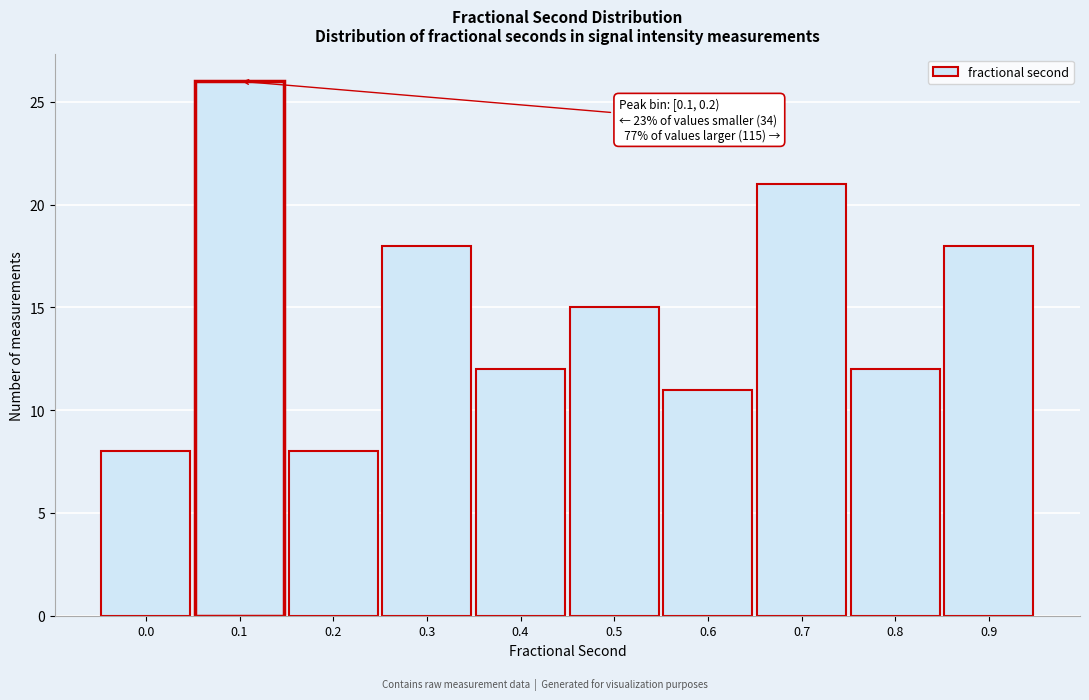

Reading right to left, list all the values displayed in this chart.

18	12	21	11	15	12	18	8	26	8